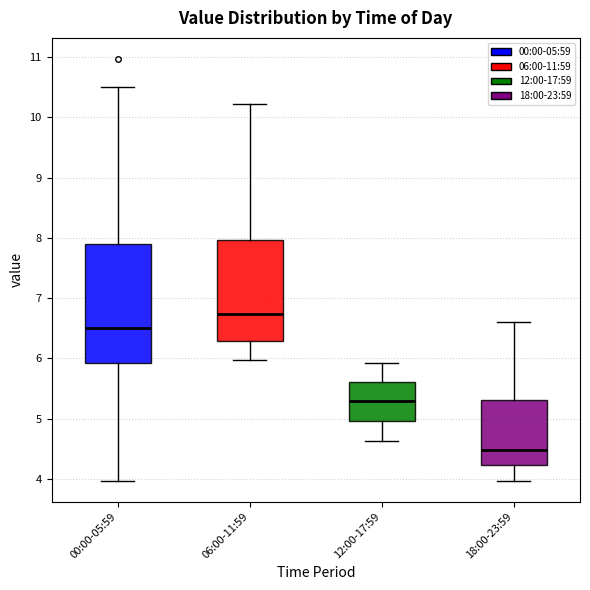

Which box's median line is the highest?

06:00-11:59